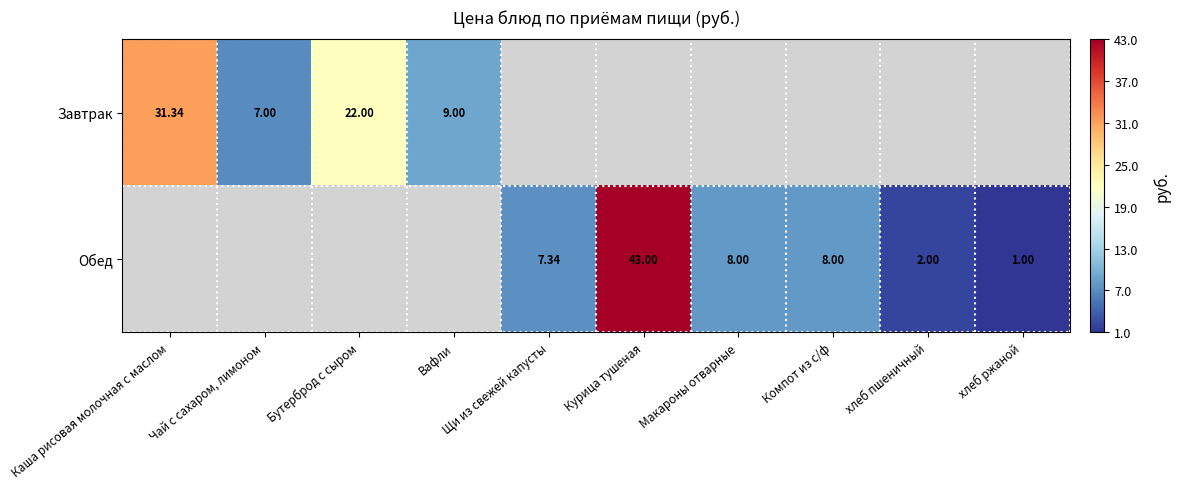

What is the total value across all series at Компот из с/ф?

8.0